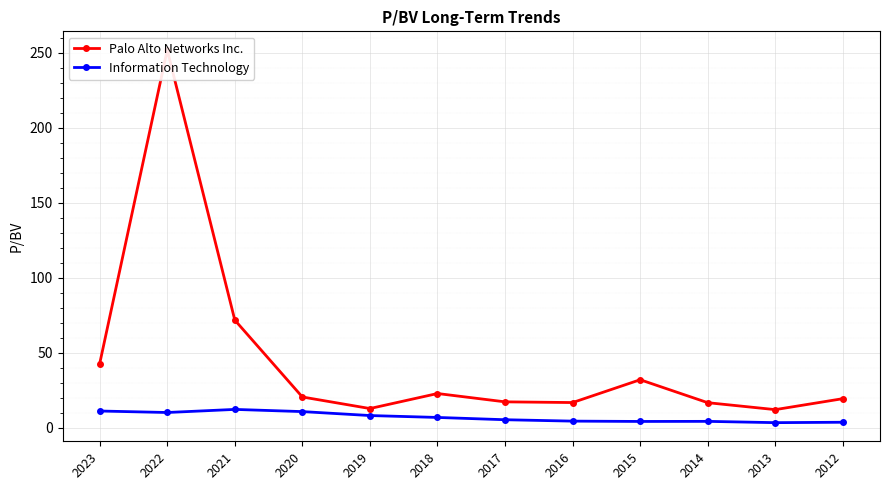

The Information Technology series shows 7.0 at 2018. True or false?

True